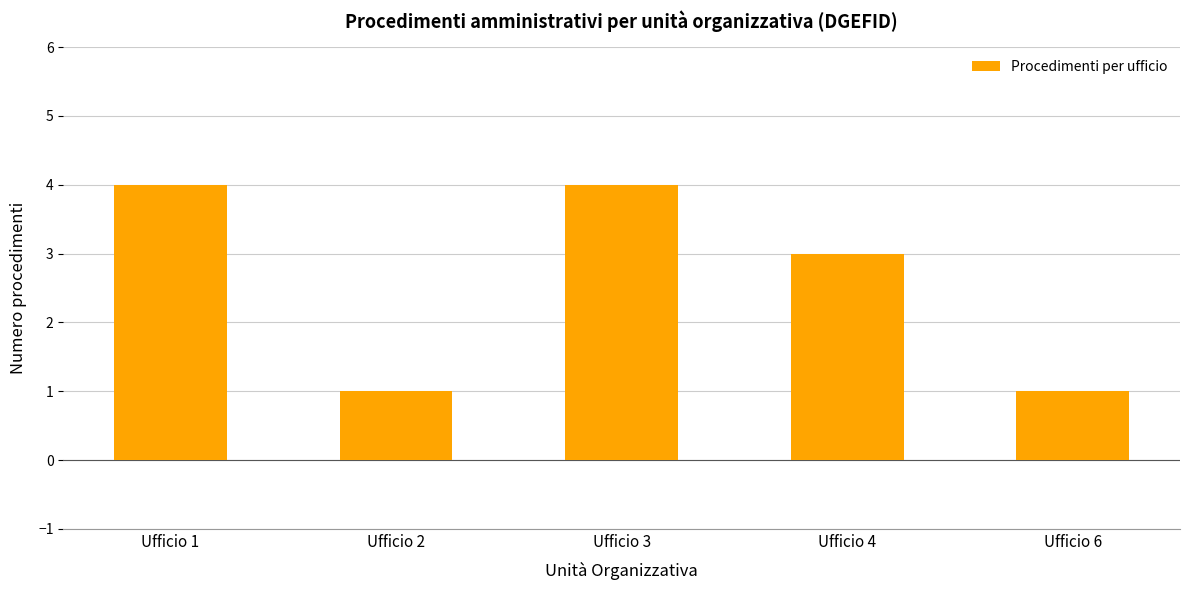

What is the greatest value displayed?

4